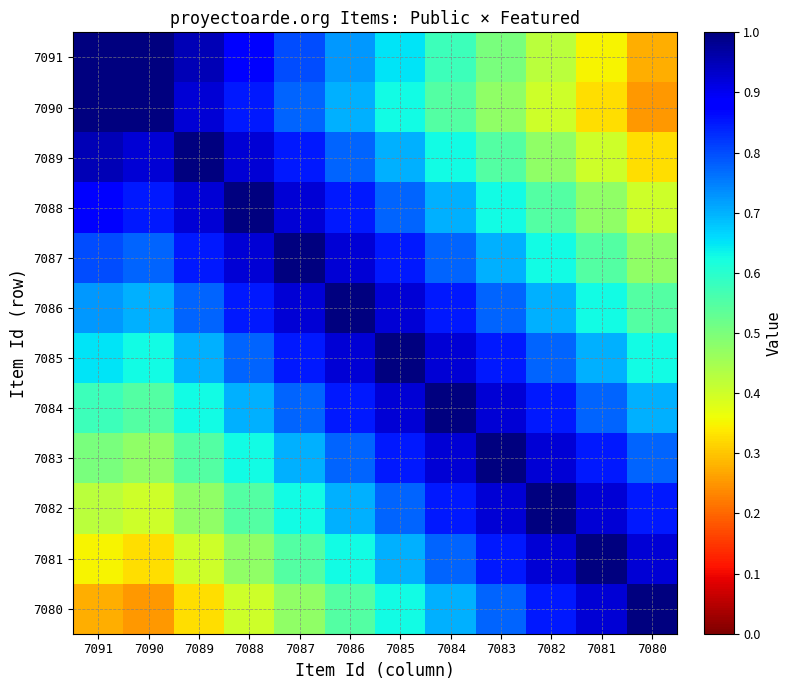

What is the spread (max minus min) of values at 7083?

0.5